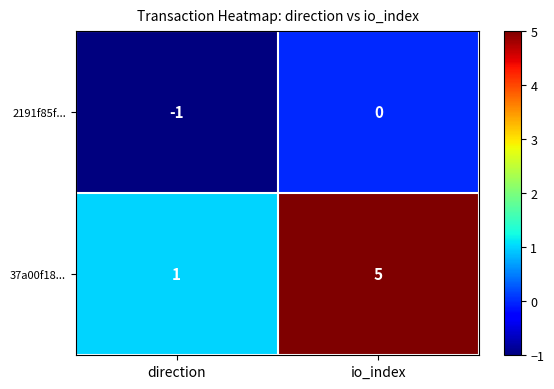

What is the sum of all 37a00f18... values?

6